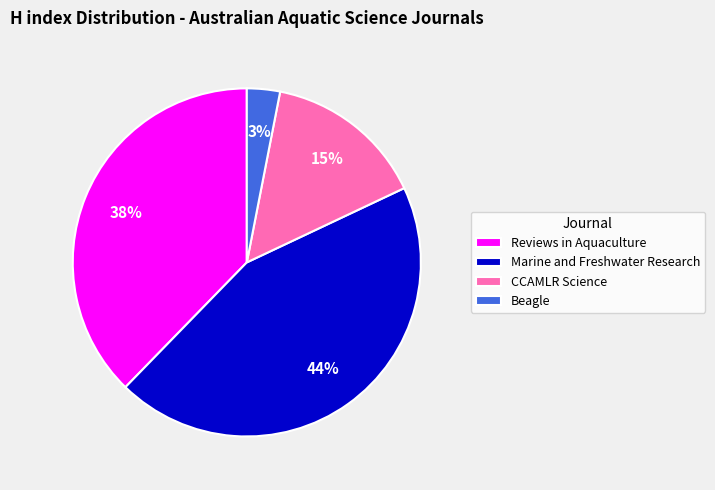

To the nearest percent, what is the difference between the largest and smallest slice percentages?

41%